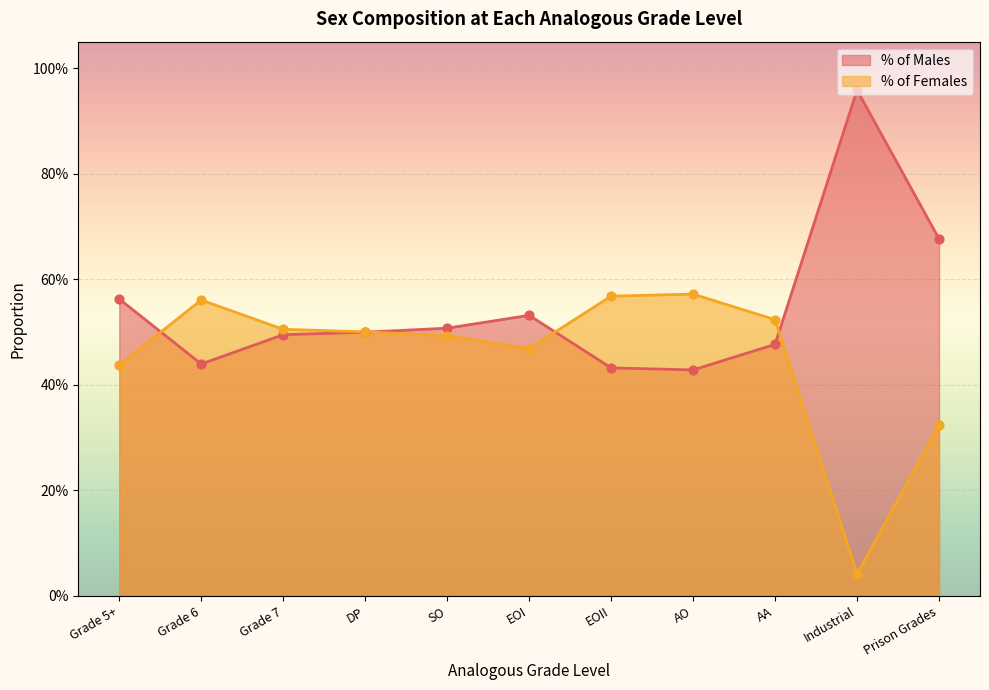

Which series has the largest total across all categories?

% of Males